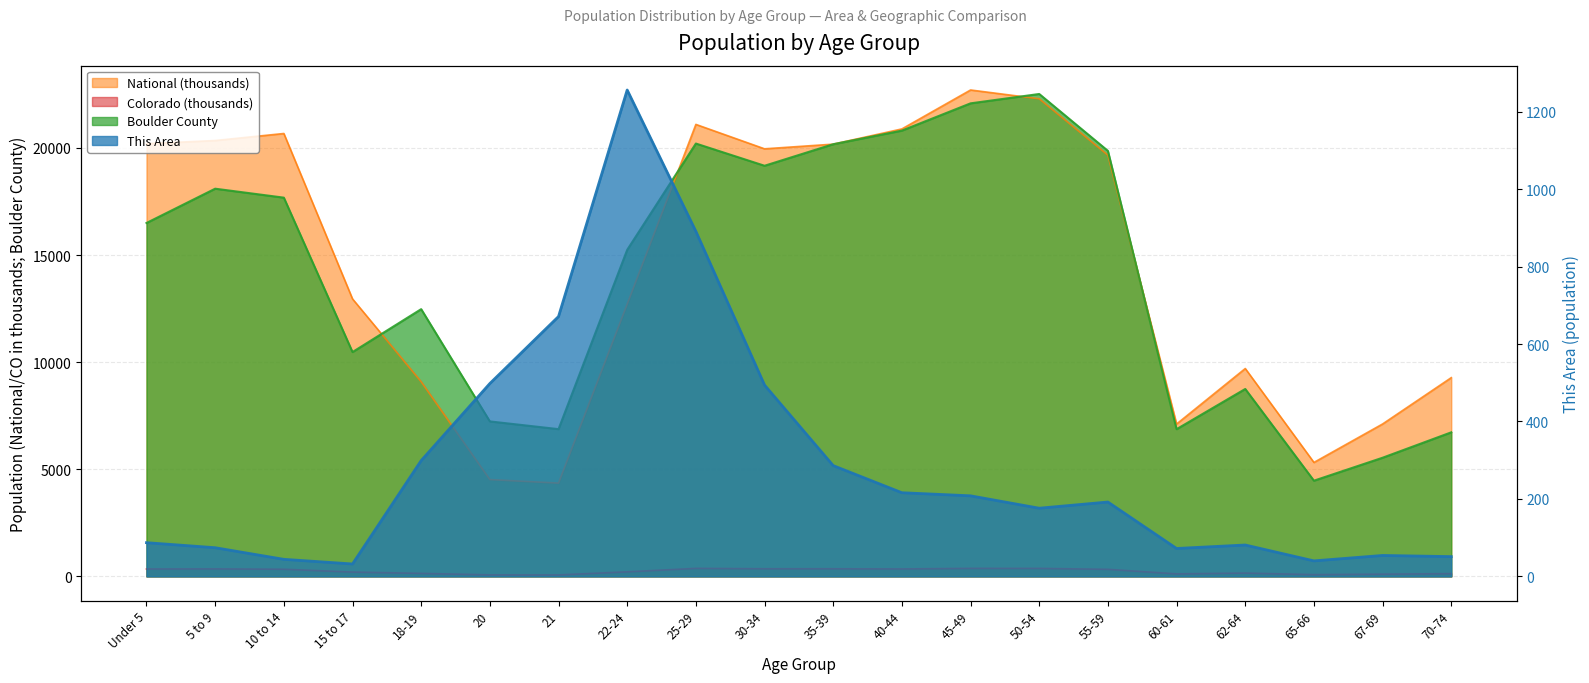

Does the chart display data point markers on the line(s)?

No